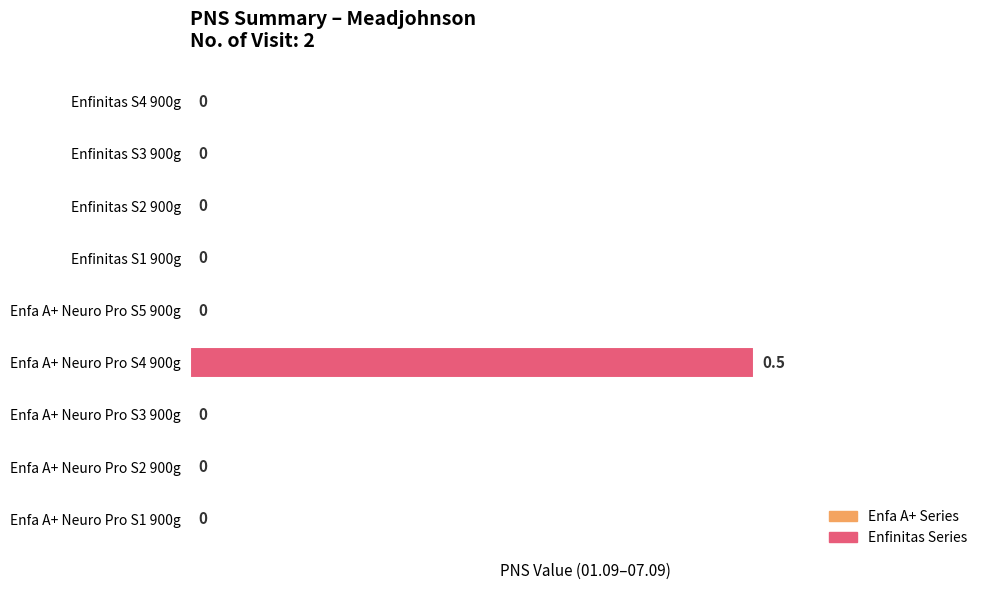

Count the number of categories in the chart.

9